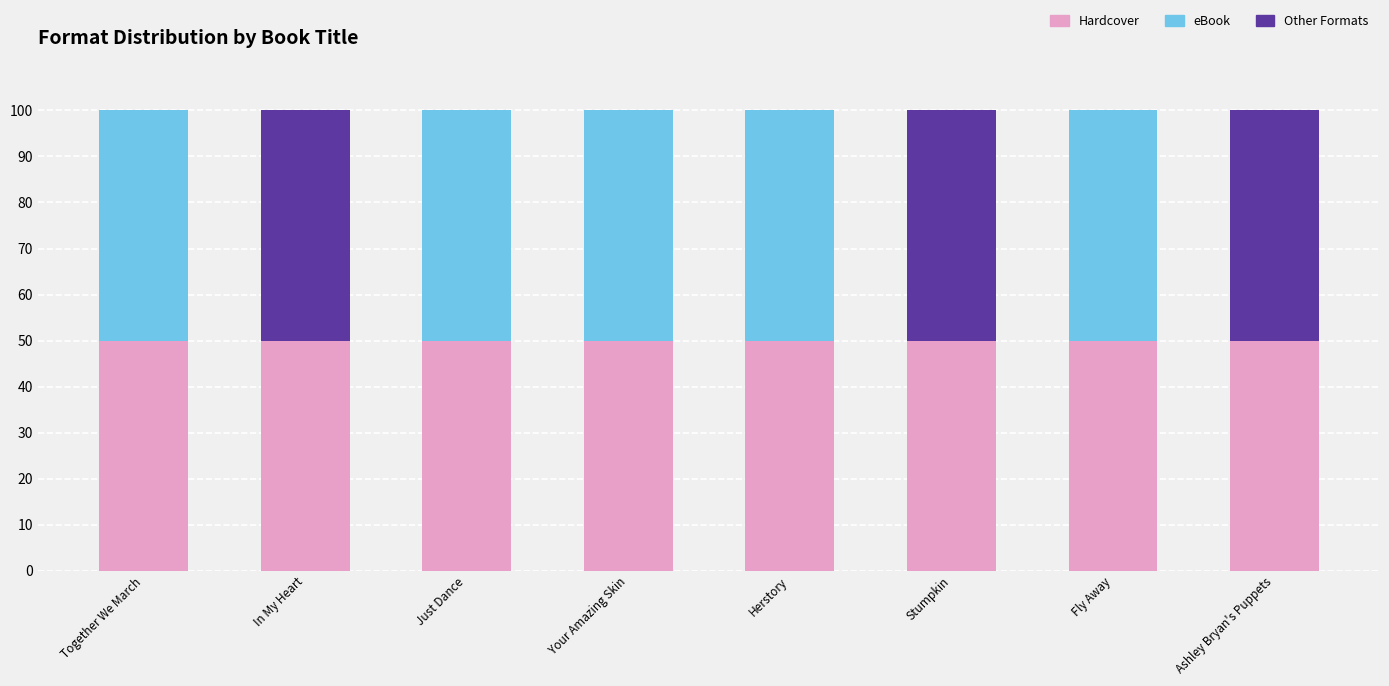

Reading left to right, what are the values for Hardcover?

Together We March=50	In My Heart=50	Just Dance=50	Your Amazing Skin=50	Herstory=50	Stumpkin=50	Fly Away=50	Ashley Bryan's Puppets=50